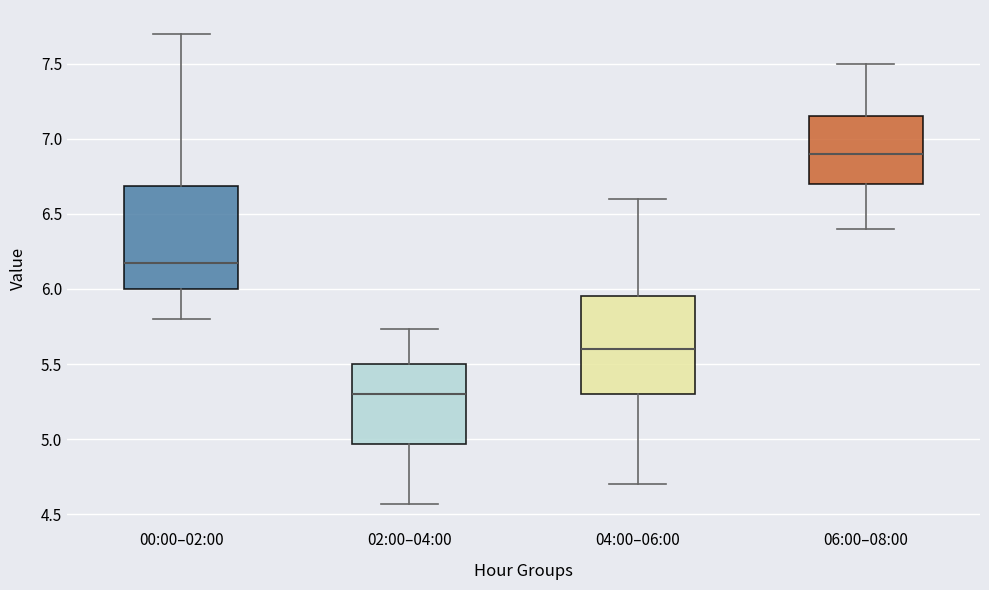

Reading left to right, transcribe this box plot: for each box, give where its median line is, the range the box spans, and where its two whiskers end, as read against the y-axis. The values are not printed on the chart, so give them approximately, as read against the axis.

00:00–02:00: median 6.15, box 6.00 to 6.70, whiskers 5.80 to 7.70
02:00–04:00: median 5.30, box 4.95 to 5.50, whiskers 4.55 to 5.75
04:00–06:00: median 5.60, box 5.30 to 5.95, whiskers 4.70 to 6.60
06:00–08:00: median 6.90, box 6.70 to 7.15, whiskers 6.40 to 7.50